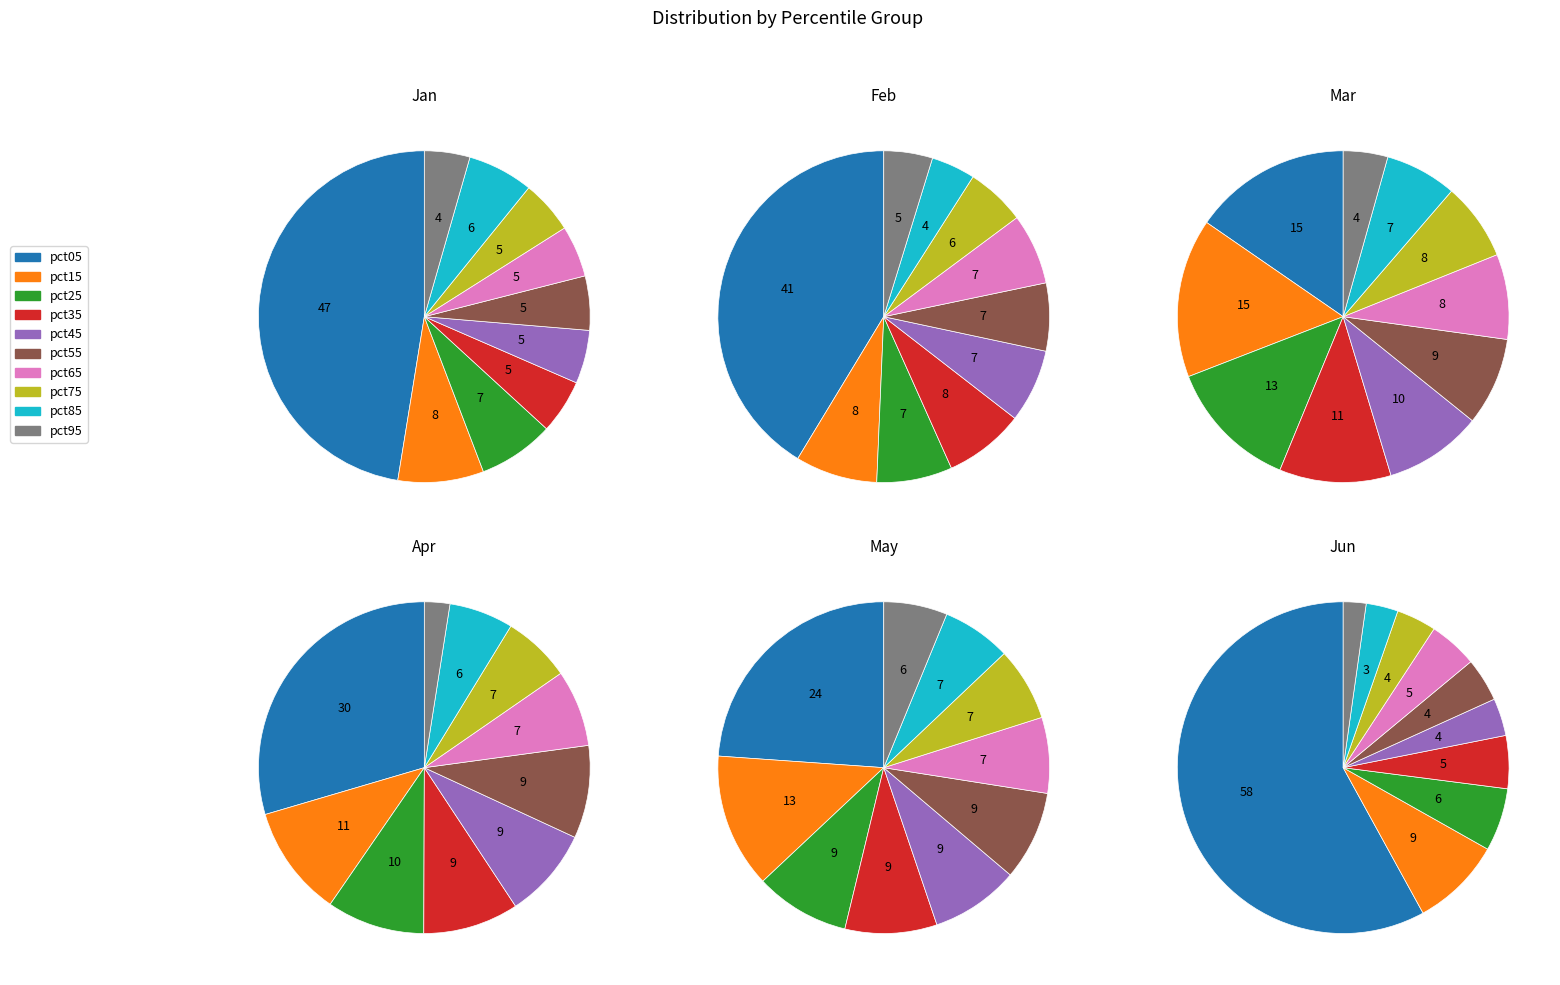

What percentage is the pct35 slice, to the nearest percent?

11%